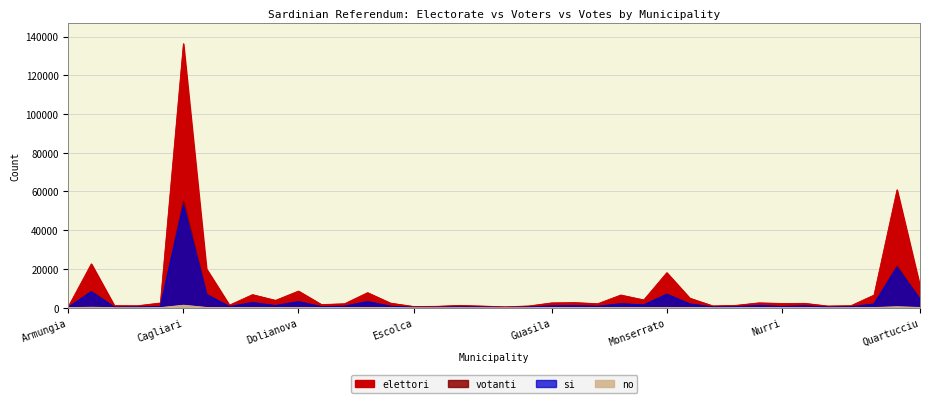

Reading left to right, what are all the values shown in this chart?

elettori: Armungia=537	Assemini=22615	Ballao=1052	Barrali=983	Burcei=2408	Cagliari=136290	Capoterra=20071	Castiadas=1304	Decimomannu=6723	Decimoputzu=3777	Dolianova=8571	Domus de maria=1583	Donori=2020	Elmas=7750	Escalaplano=2324	Escolca=596	Esterzili=687	Gergei=1182	Gesico=807	Goni=439	Guamaggiore=869	Guasila=2461	Isili=2614	Mandas=2033	Maracalagonis=6533	Monastir=3996	Monserrato=18067	Muravera=4889	Nuragus=909	Nurallao=1193	Nuraminis=2472	Nurri=2165	Orroli=2224	Ortacesus=833	Pimentel=1033	Pula=6487	Quartu sant elena=60850	Quartucciu=10999
votanti: Armungia=171	Assemini=8503	Ballao=259	Barrali=356	Burcei=615	Cagliari=55211	Capoterra=7020	Castiadas=540	Decimomannu=2648	Decimoputzu=1079	Dolianova=3174	Domus de maria=508	Donori=743	Elmas=3189	Escalaplano=723	Escolca=180	Esterzili=207	Gergei=423	Gesico=282	Goni=107	Guamaggiore=305	Guasila=911	Isili=1013	Mandas=724	Maracalagonis=2018	Monastir=1439	Monserrato=7078	Muravera=1951	Nuragus=365	Nurallao=504	Nuraminis=1162	Nurri=610	Orroli=933	Ortacesus=312	Pimentel=465	Pula=1919	Quartu sant elena=21537	Quartucciu=4366
si: Armungia=159	Assemini=8140	Ballao=238	Barrali=337	Burcei=572	Cagliari=52818	Capoterra=6782	Castiadas=511	Decimomannu=2554	Decimoputzu=1035	Dolianova=3035	Domus de maria=484	Donori=725	Elmas=3066	Escalaplano=691	Escolca=167	Esterzili=196	Gergei=408	Gesico=277	Goni=105	Guamaggiore=295	Guasila=877	Isili=971	Mandas=690	Maracalagonis=1952	Monastir=1372	Monserrato=6824	Muravera=1880	Nuragus=347	Nurallao=475	Nuraminis=1116	Nurri=571	Orroli=904	Ortacesus=291	Pimentel=444	Pula=1824	Quartu sant elena=20741	Quartucciu=4187
no: Armungia=7	Assemini=216	Ballao=14	Barrali=9	Burcei=26	Cagliari=1270	Capoterra=125	Castiadas=21	Decimomannu=51	Decimoputzu=32	Dolianova=83	Domus de maria=16	Donori=8	Elmas=76	Escalaplano=16	Escolca=7	Esterzili=3	Gergei=6	Gesico=2	Goni=2	Guamaggiore=5	Guasila=24	Isili=22	Mandas=8	Maracalagonis=37	Monastir=42	Monserrato=125	Muravera=42	Nuragus=12	Nurallao=16	Nuraminis=24	Nurri=24	Orroli=13	Ortacesus=13	Pimentel=8	Pula=62	Quartu sant elena=492	Quartucciu=100